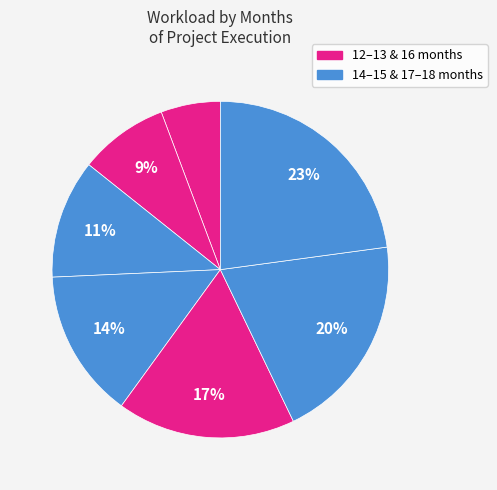

How many segments does this pie chart have?

7